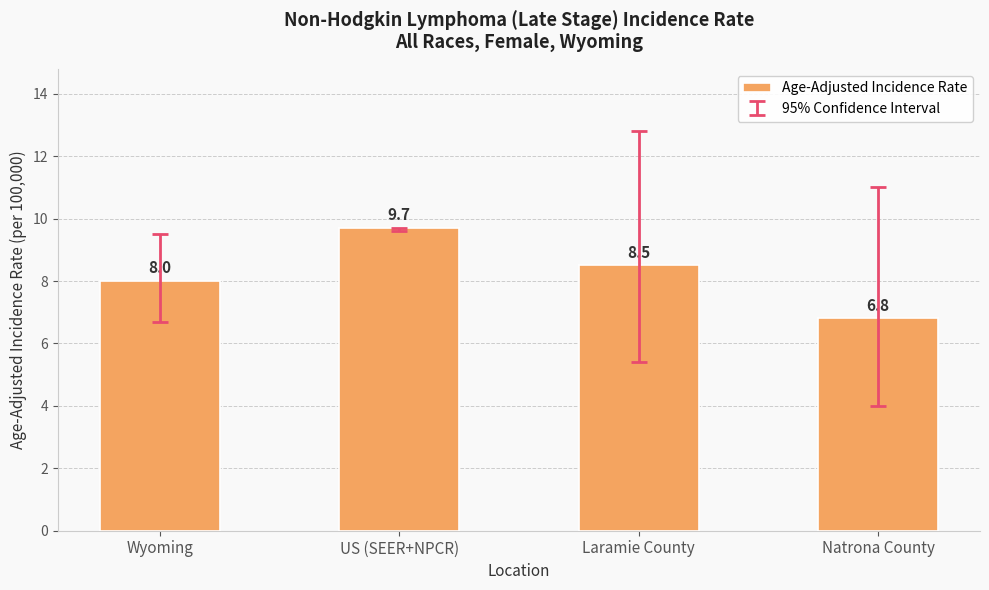

True or false: the data shows 5.5 at US (SEER+NPCR).

False